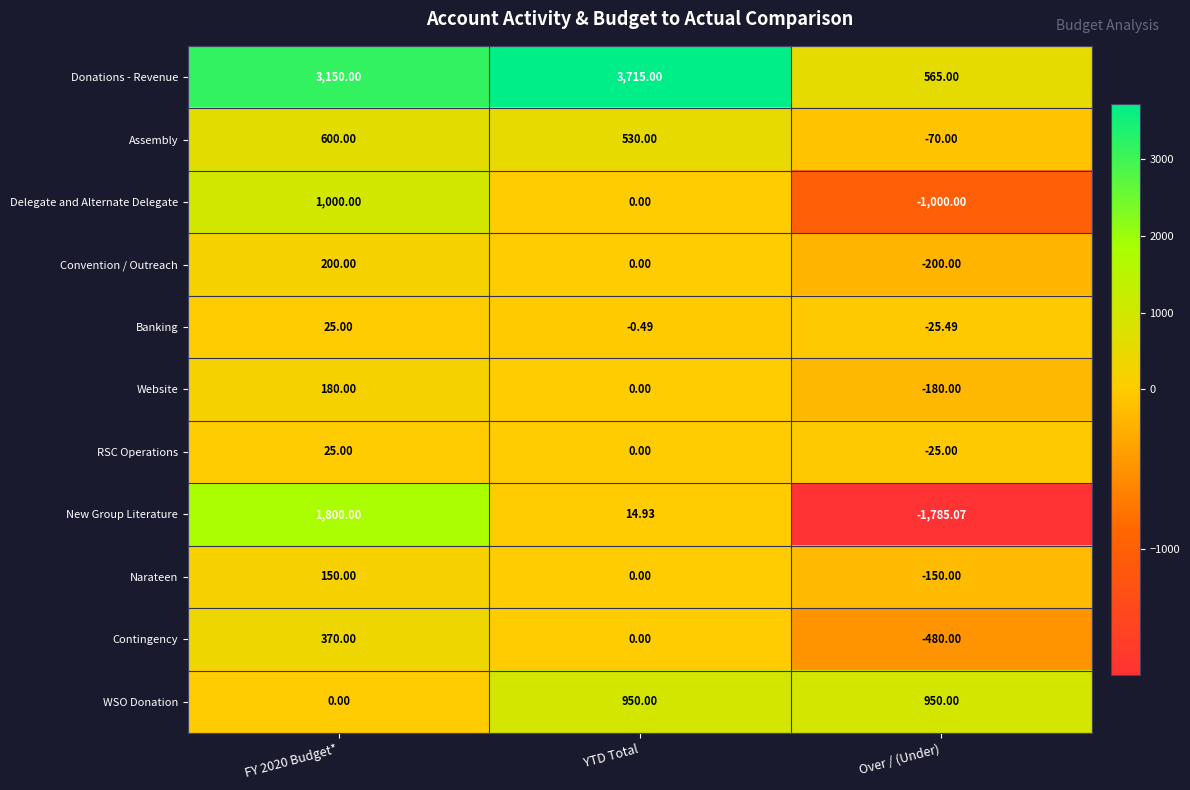

At which category is the sum across all series the highest?

FY 2020 Budget*